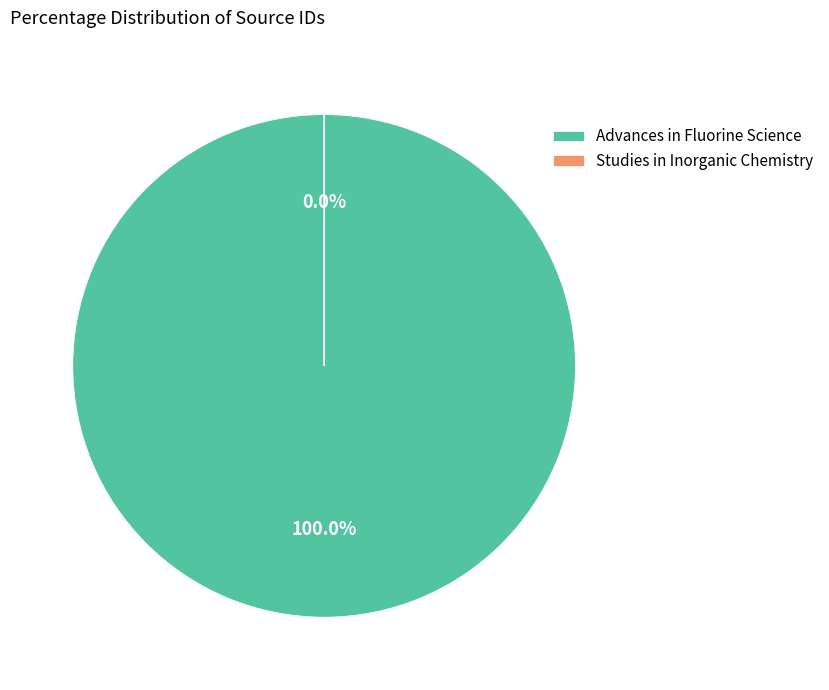

How many slices are in this pie chart?

2